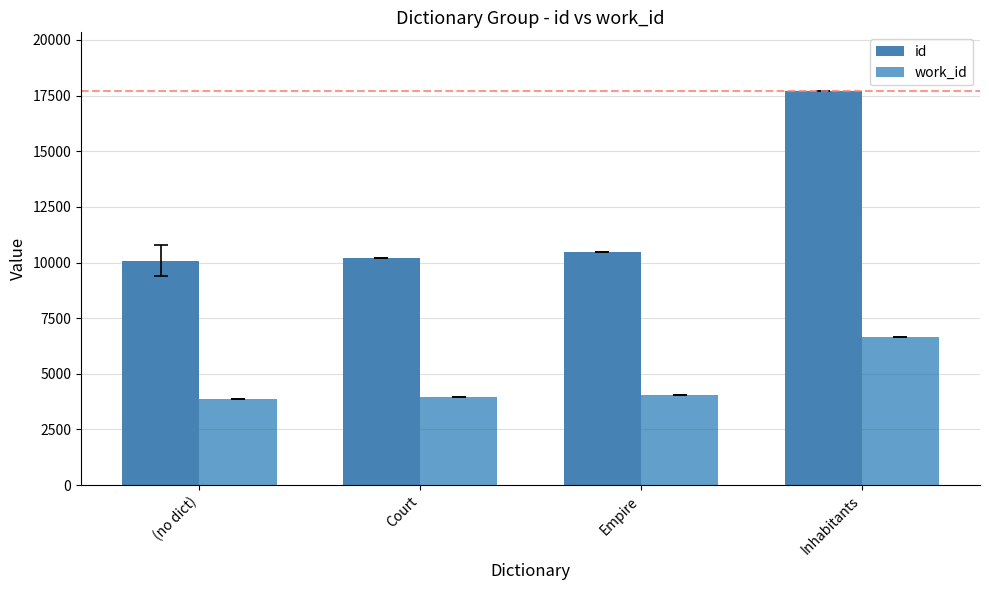

At which category is the sum across all series the highest?

Inhabitants